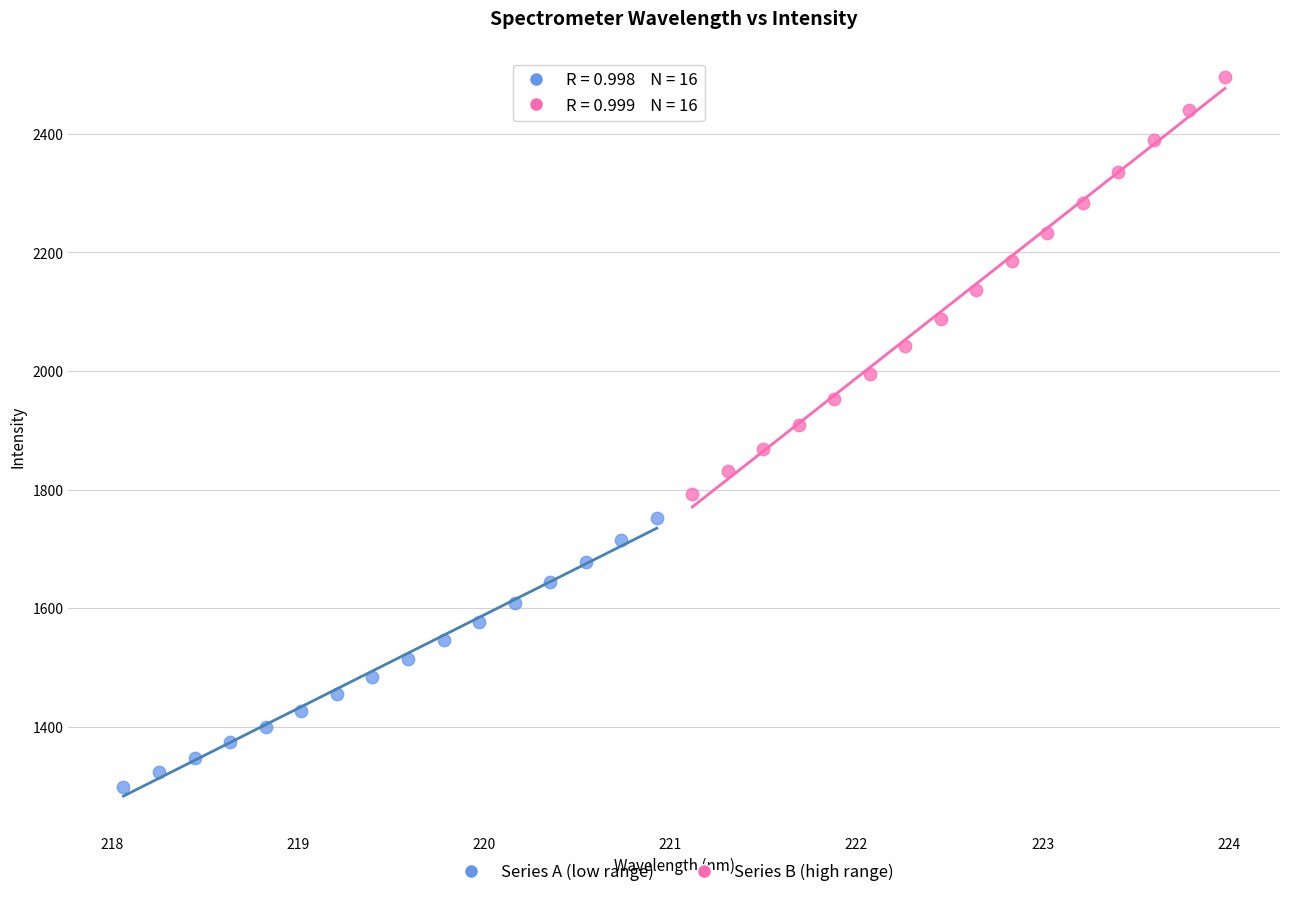

Which series has the widest spread of Y values?

Series B (high range)